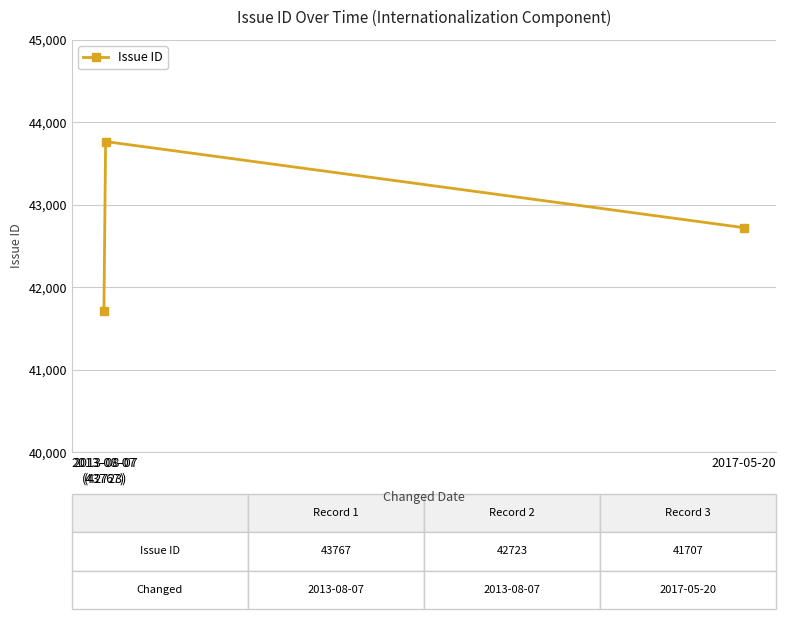

Reading left to right, list all the values displayed in this chart.

2013-08-07
(43767)=41707	2013-08-07
(42723)=43767	2017-05-20=42723